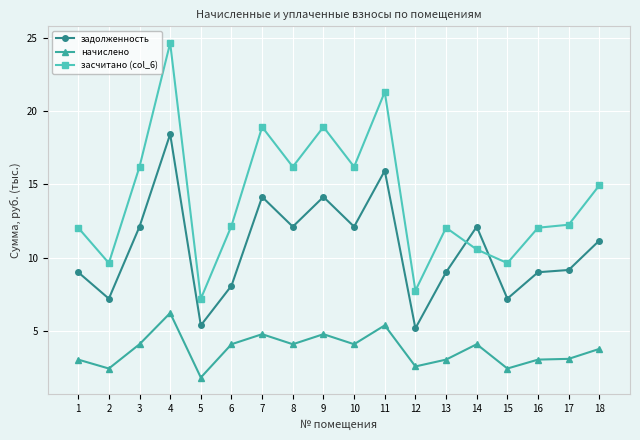

What is the value of the начислено point at the 17th from the left?

3.1